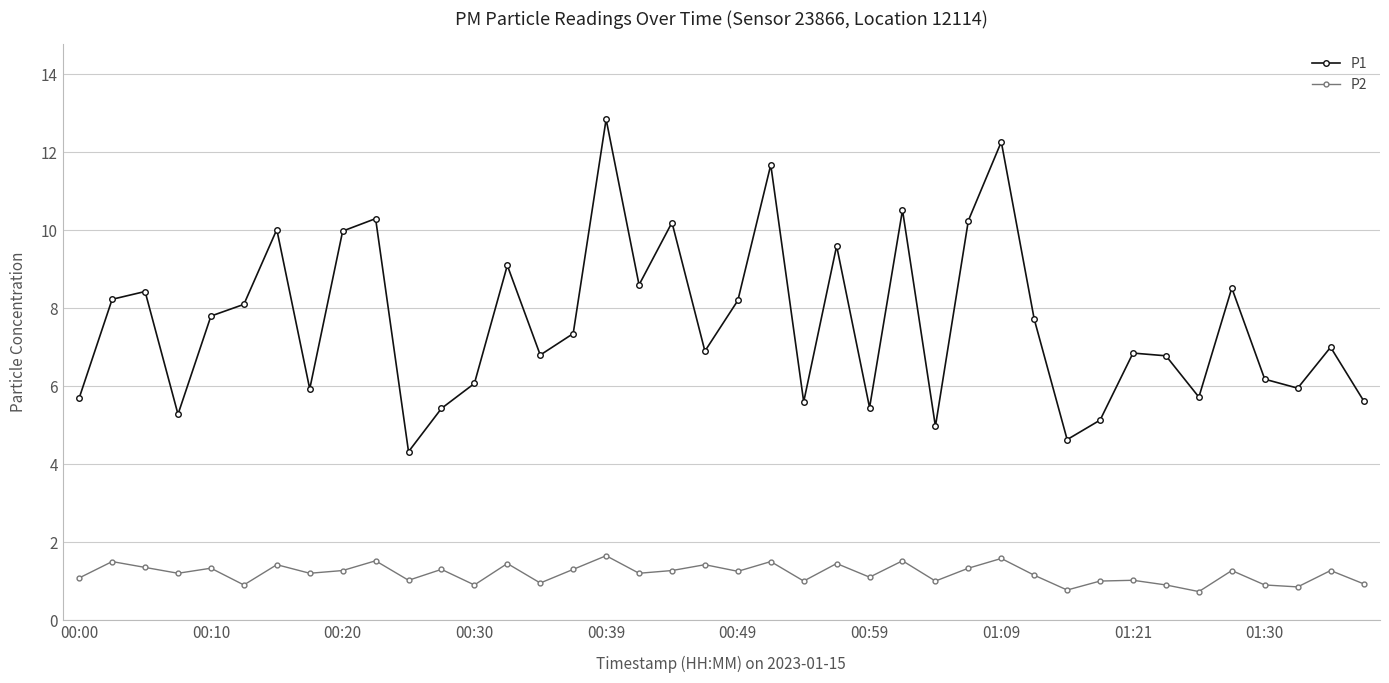

In P2, how many points are higher than both neighbors (excluding endpoints)?

15